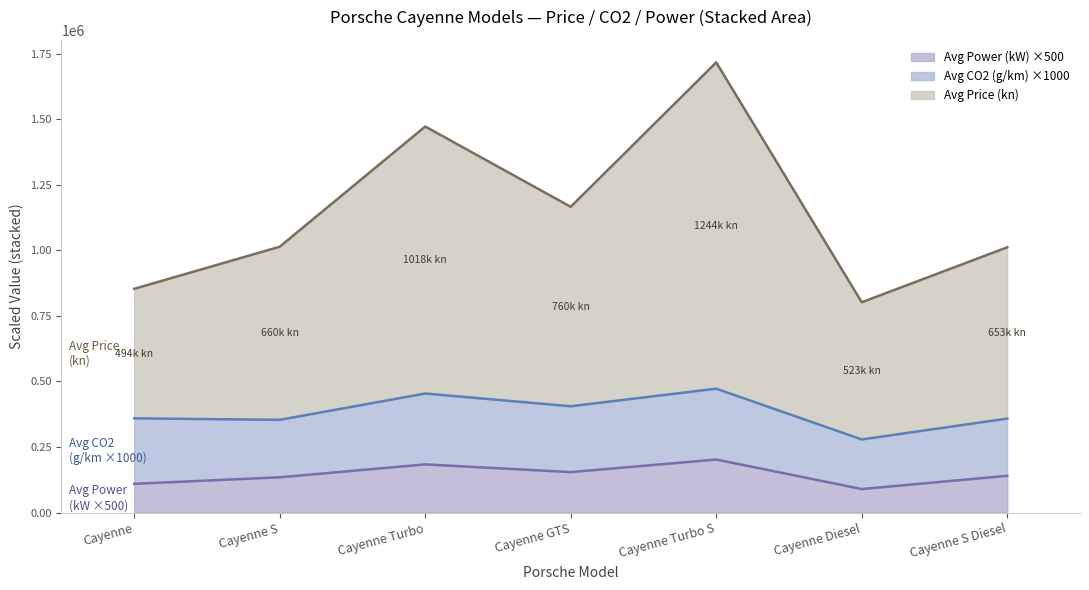

Does the chart have visible grid lines?

No